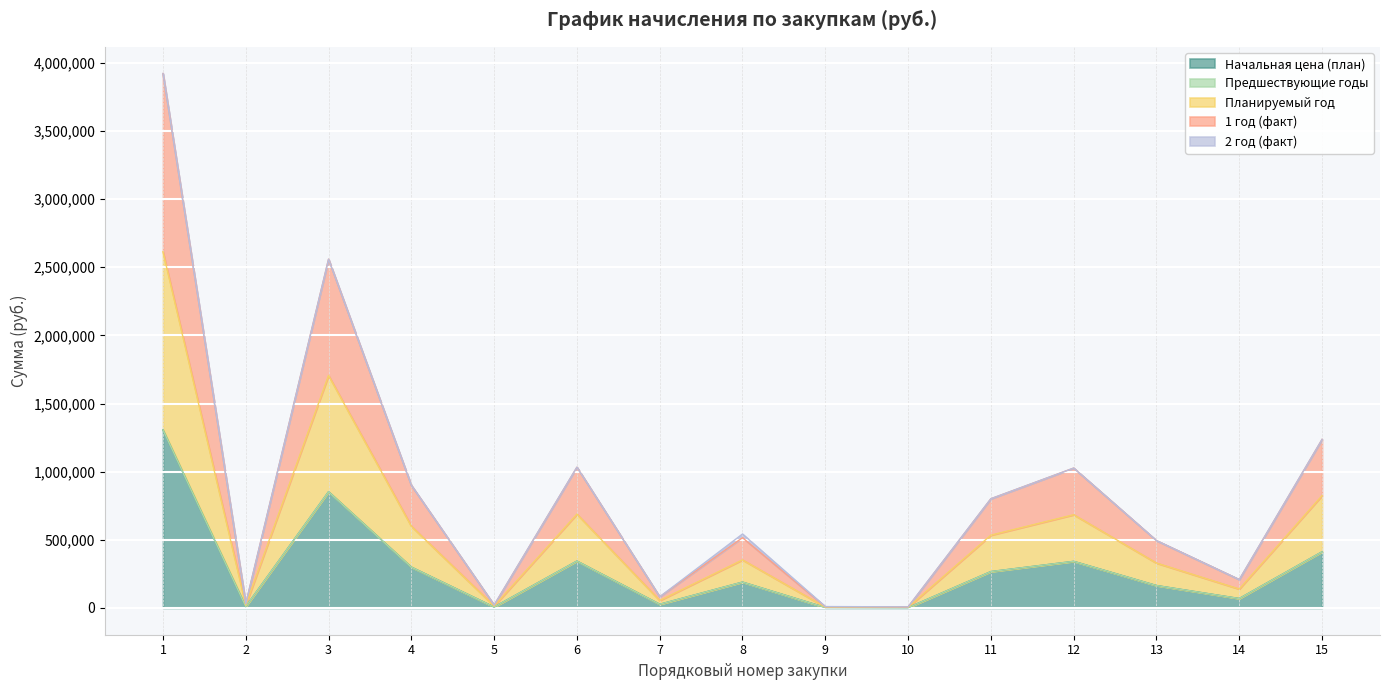

In 1 год (факт), how many points are higher than both neighbors (excluding endpoints)?

4